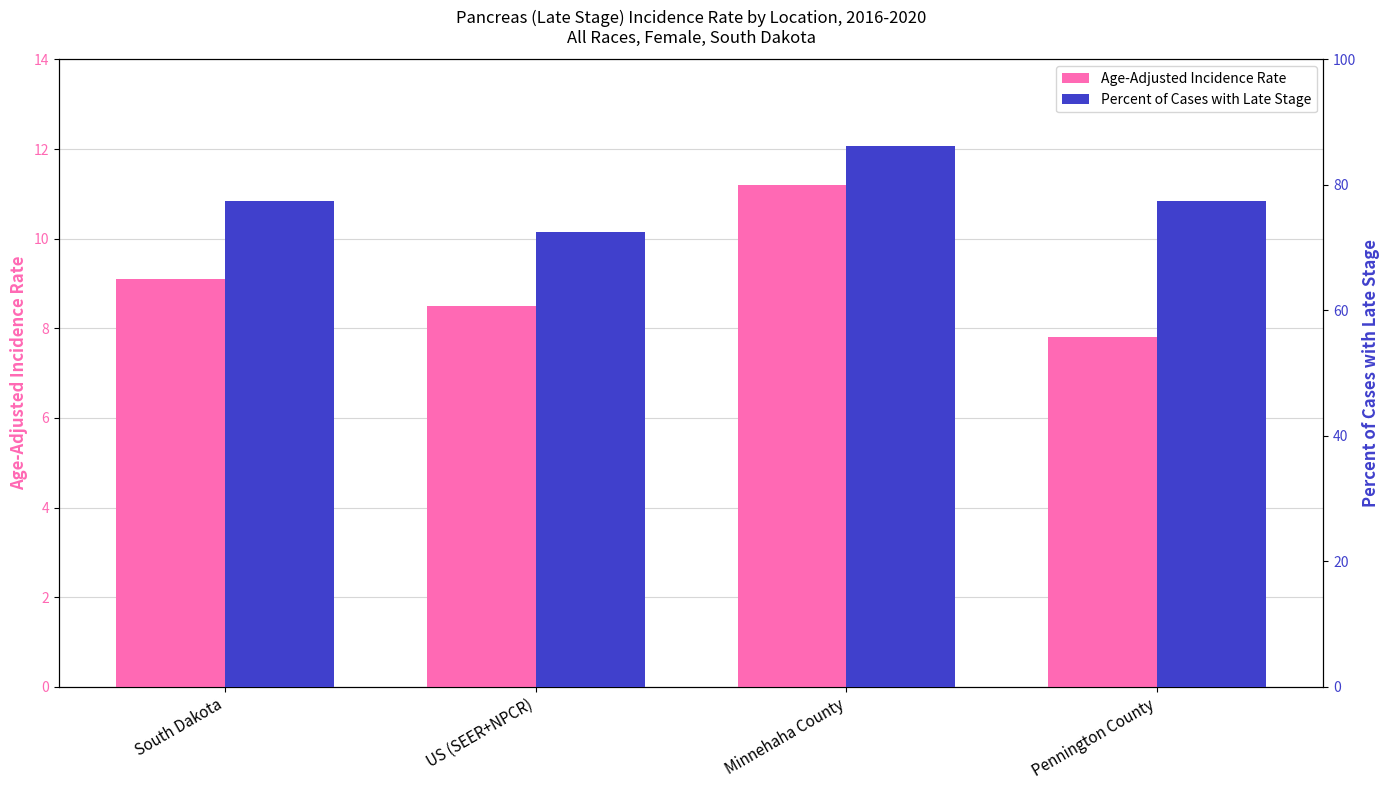

What is the maximum value for Percent of Cases with Late Stage?

86.2